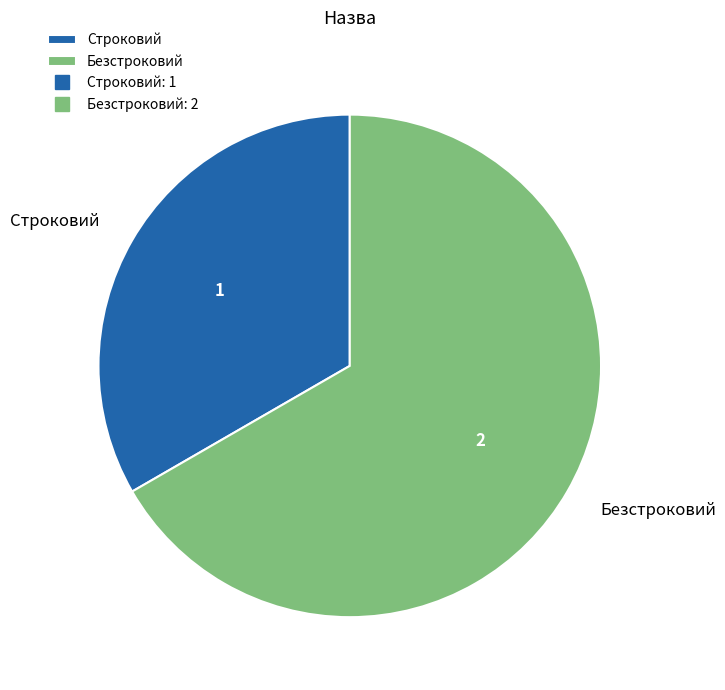

True or false: Безстроковий accounts for 60% of the total.

False